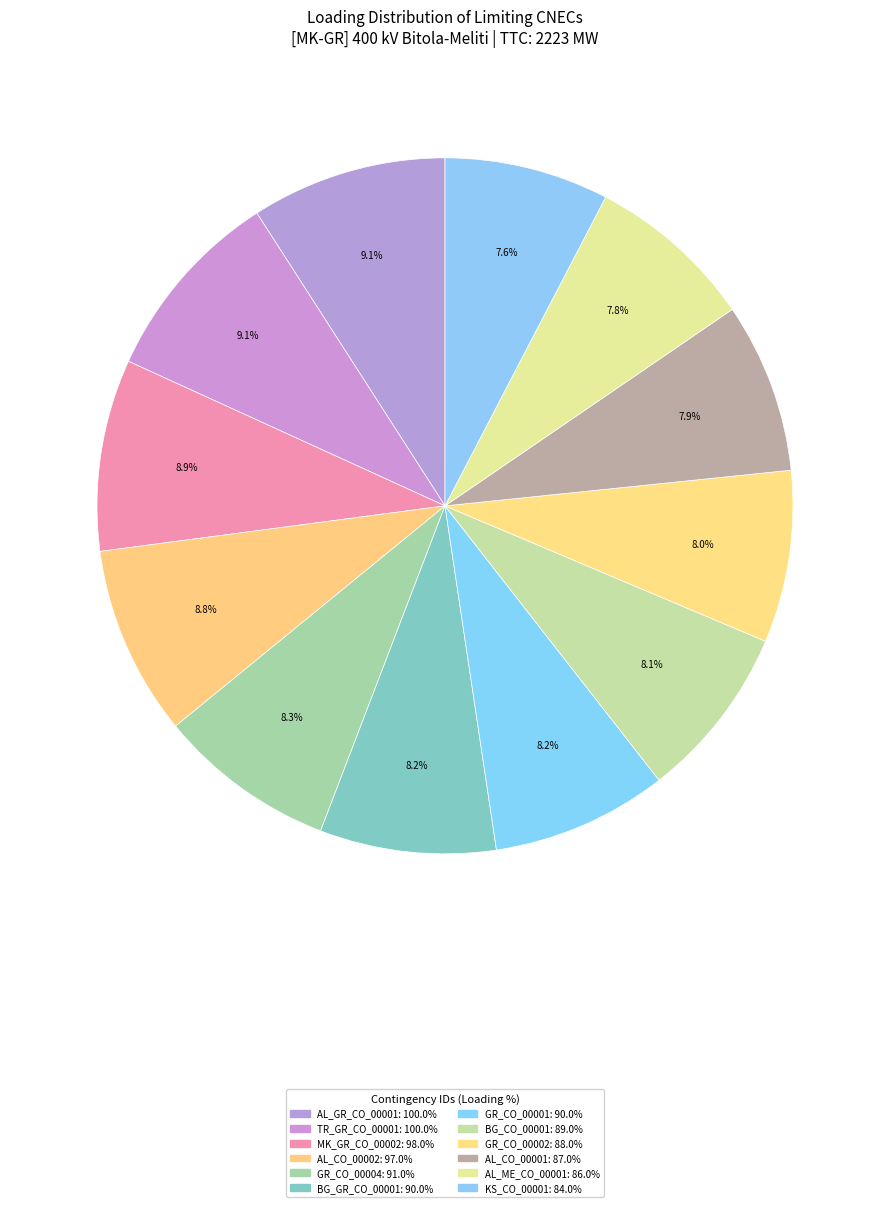

How much of the chart is everything except AL_CO_00002?

91.2%